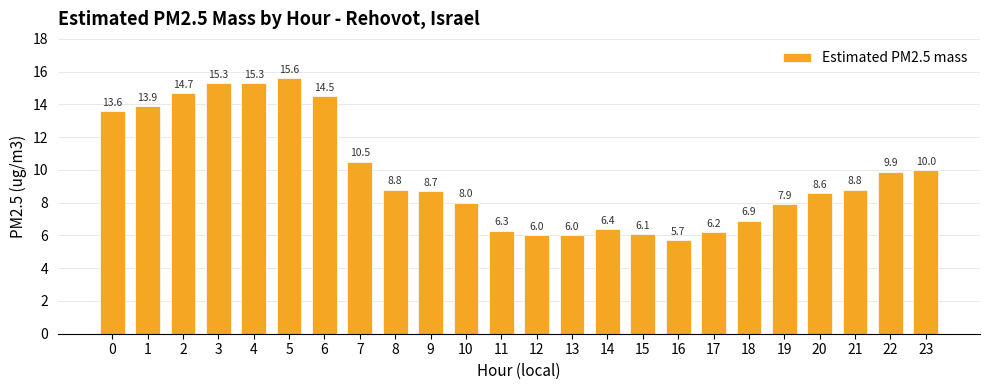

How many data points does each series have?

24